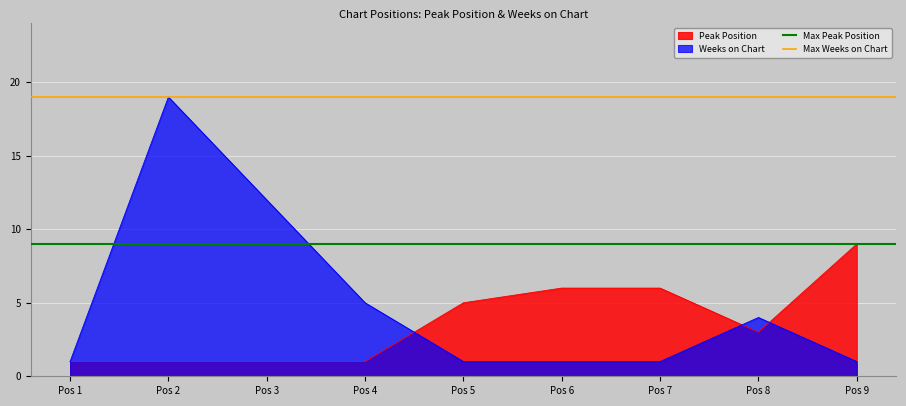

What is the maximum value shown in the chart?

19